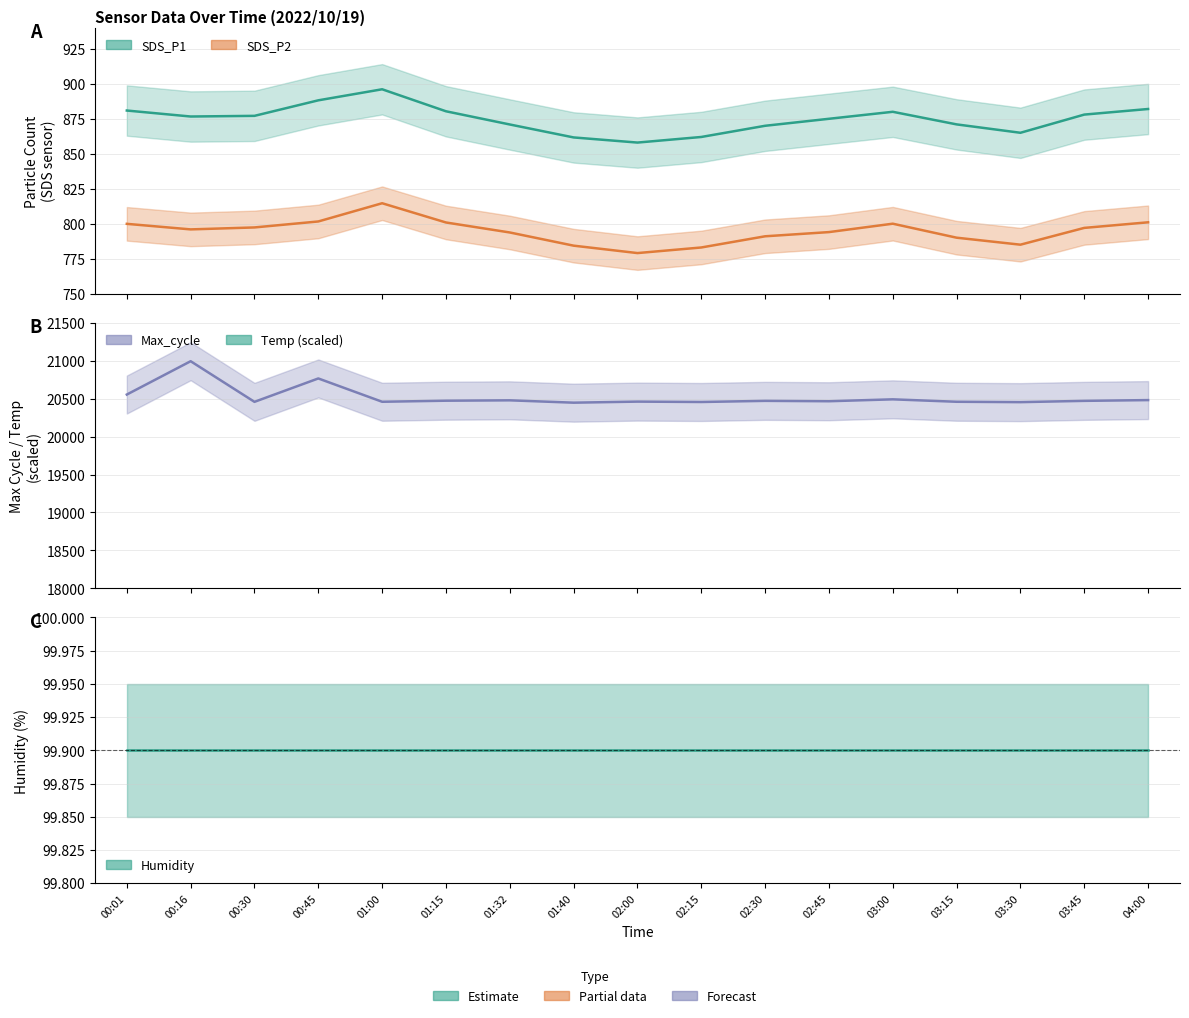

How many lines are shown in the chart?

4